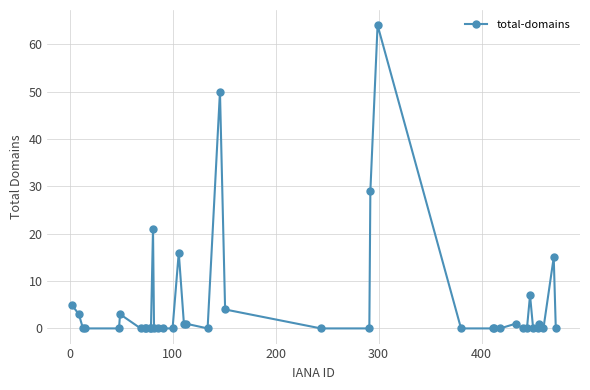

What is the difference between the second highest and second lowest values?

50